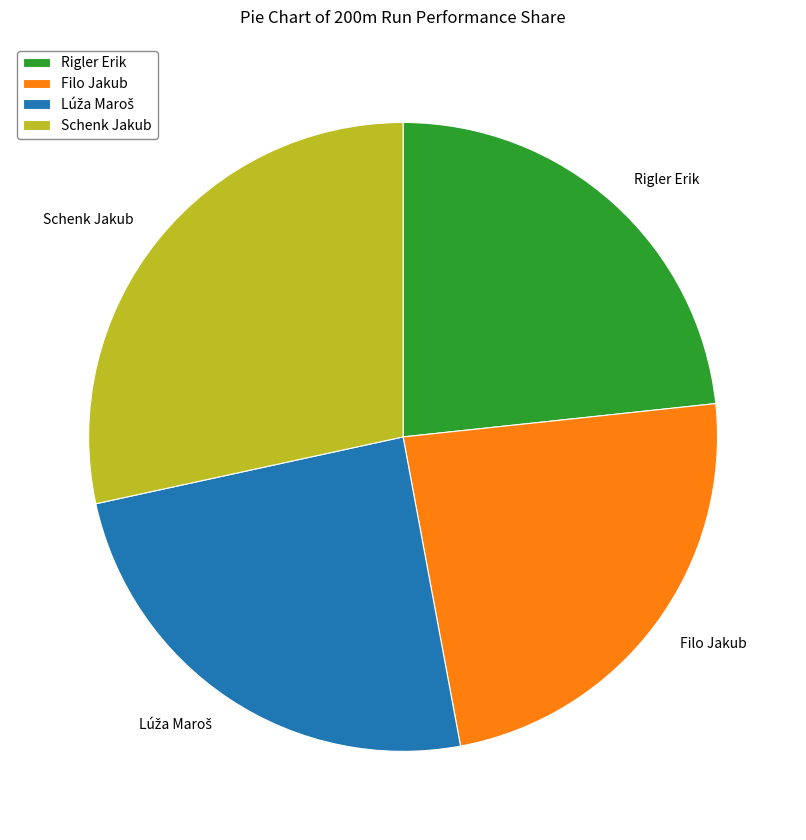

Approximately how many times larger is the value at Schenk Jakub compared to Rigler Erik?

1.2